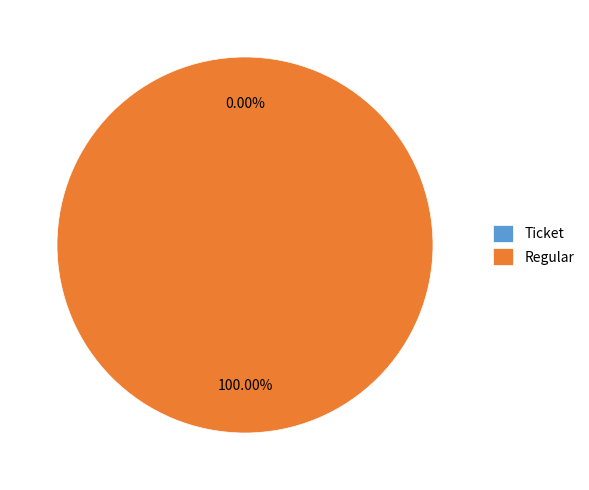

Does any single category account for the majority?

Yes